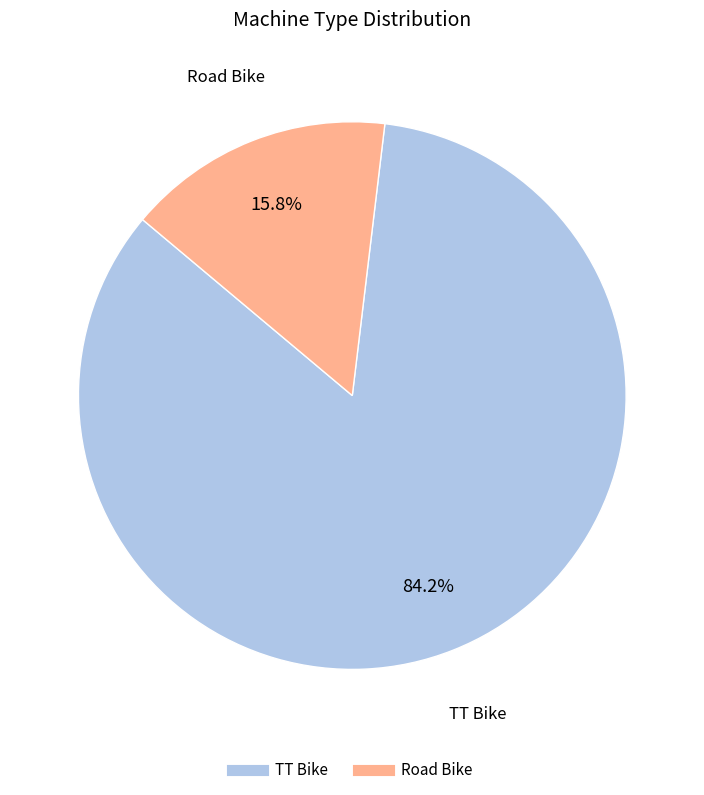

How many slices are in this pie chart?

2